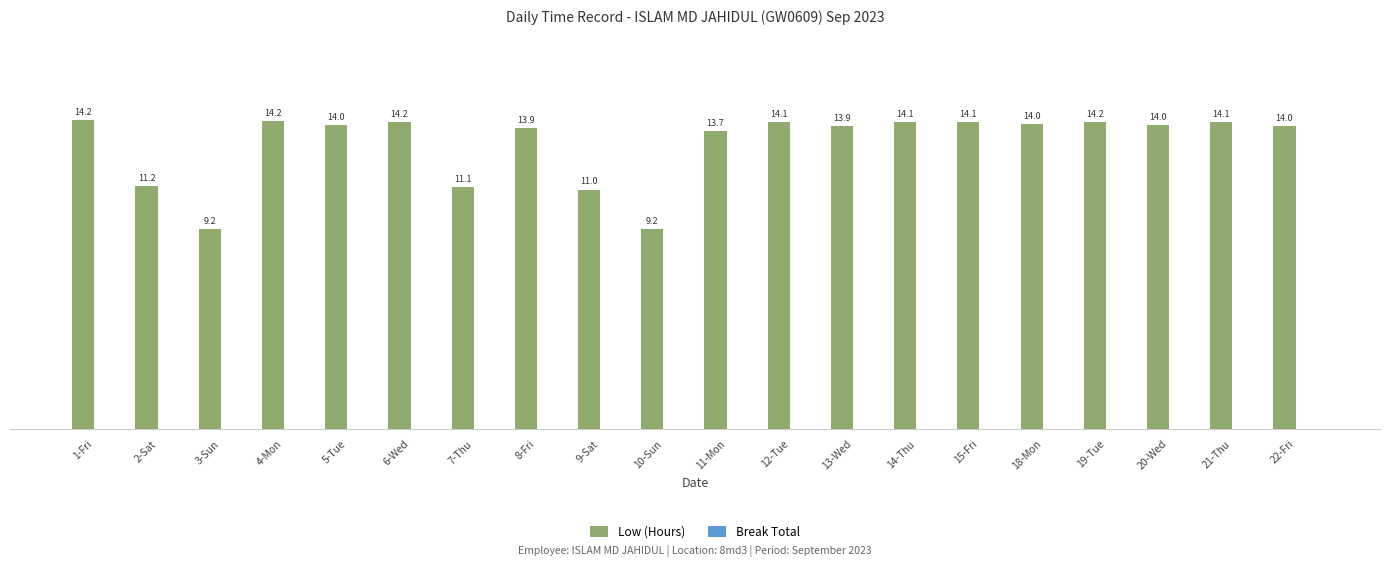

The chart shows a value of 14.1 at 14-Thu. True or false?

True